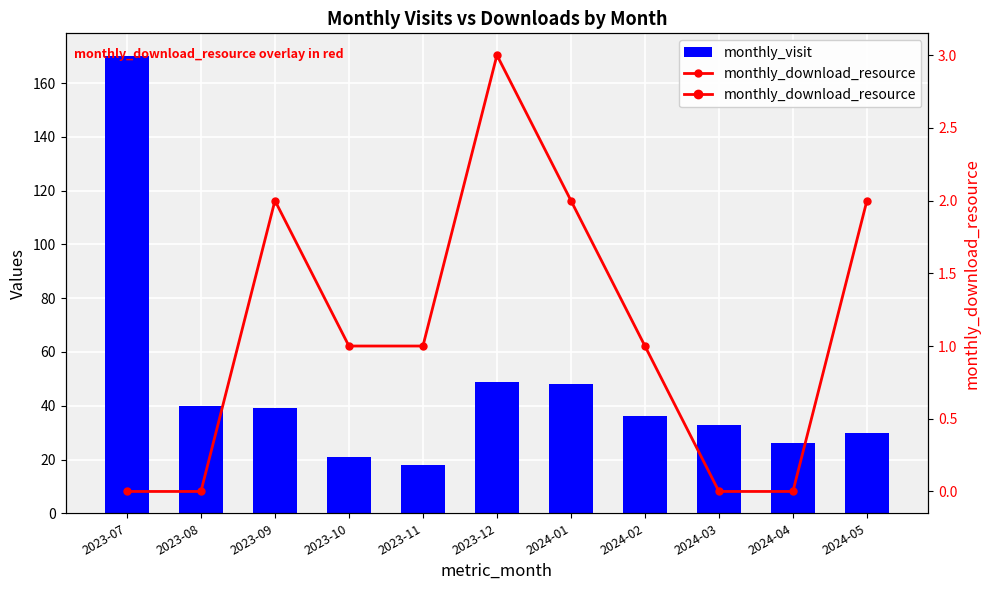

List the labels in order of monthly_visit value, smallest first.

2023-11, 2023-10, 2024-04, 2024-05, 2024-03, 2024-02, 2023-09, 2023-08, 2024-01, 2023-12, 2023-07